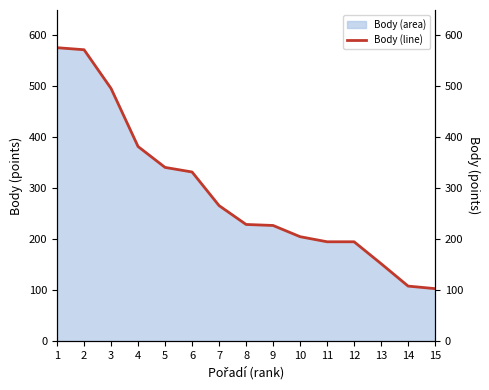

How many categories are shown in the chart?

15